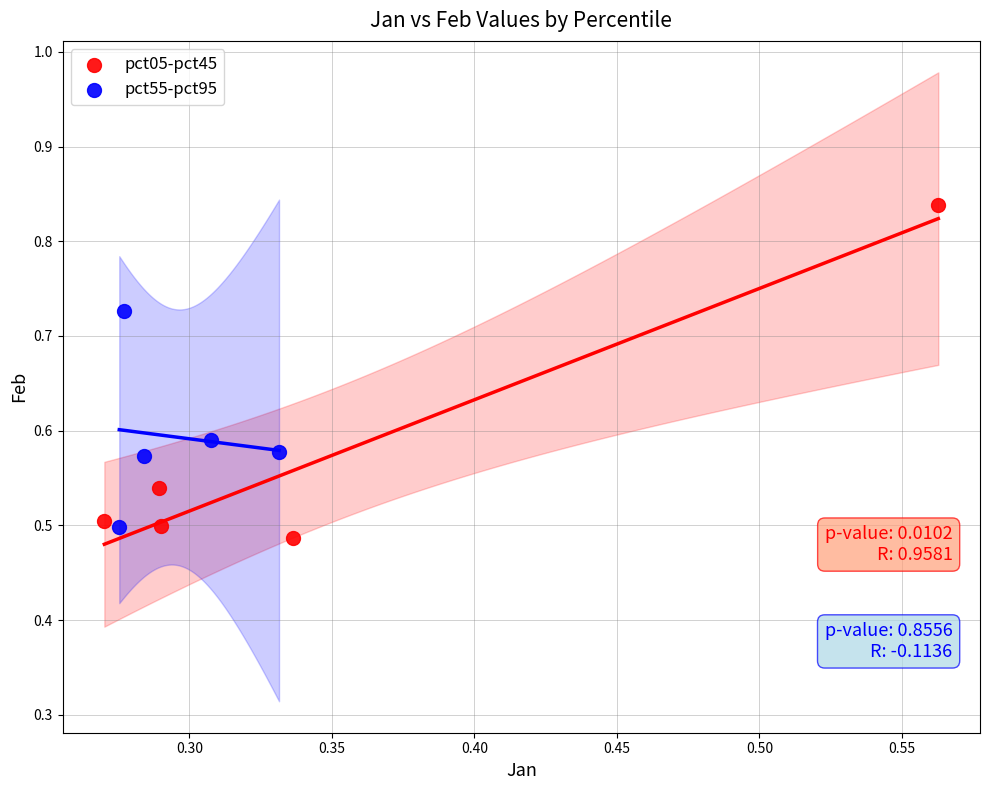

Which series reaches the maximum Y coordinate?

pct05-pct45